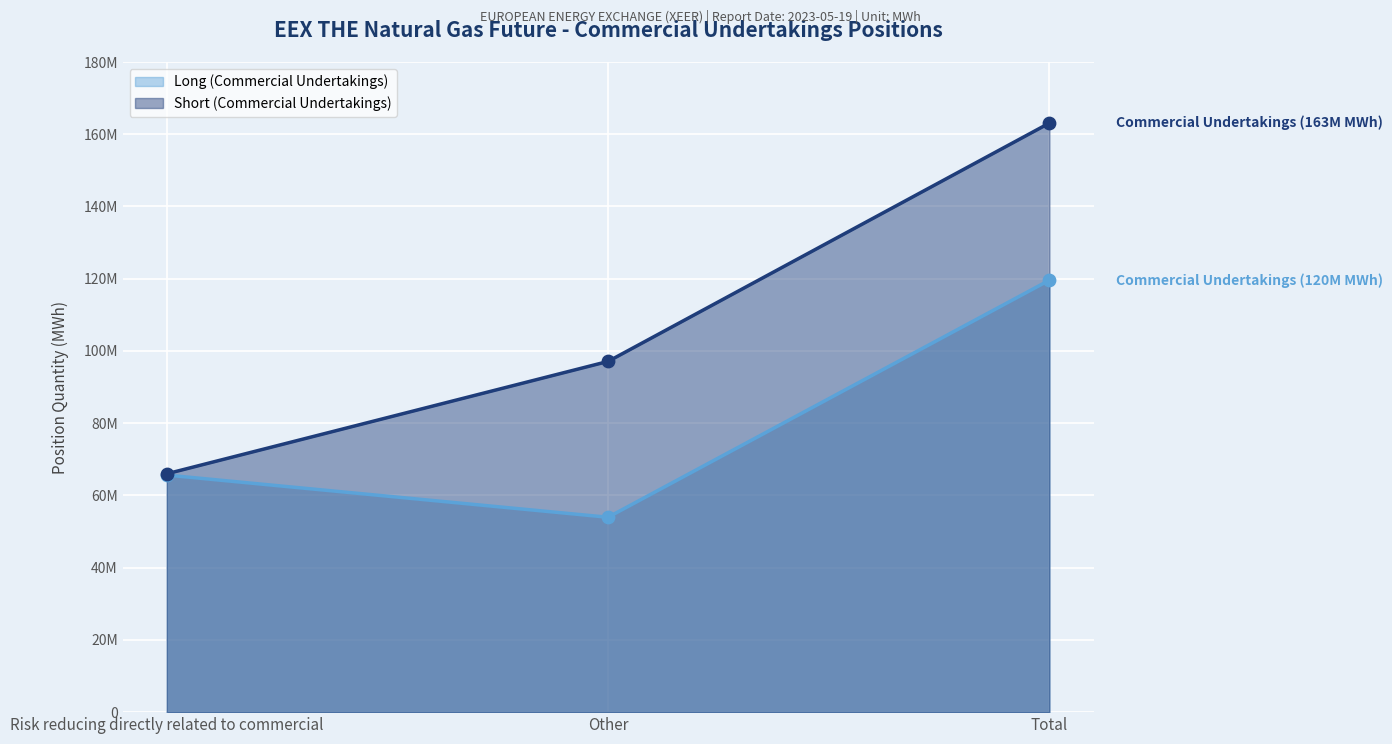

At how many categories does at least one series exceed 59073478?

3